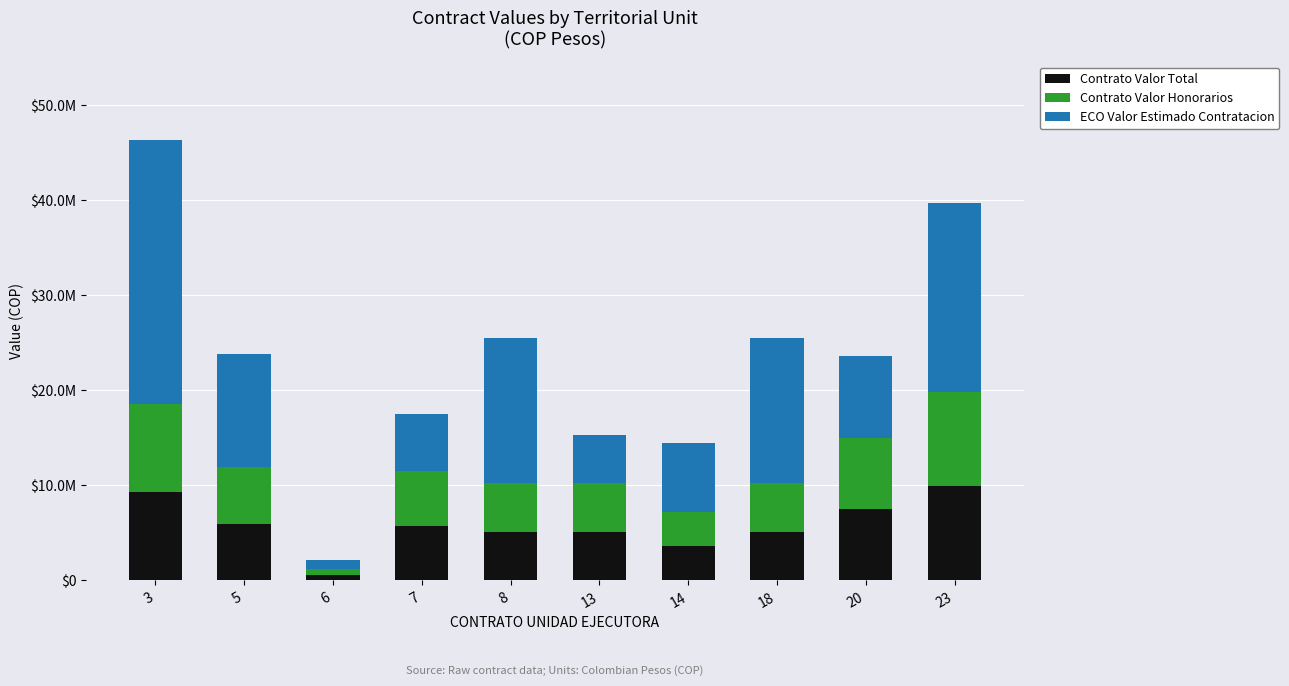

Read the Contrato Valor Total value at 23, to the nearest 50.

9913750